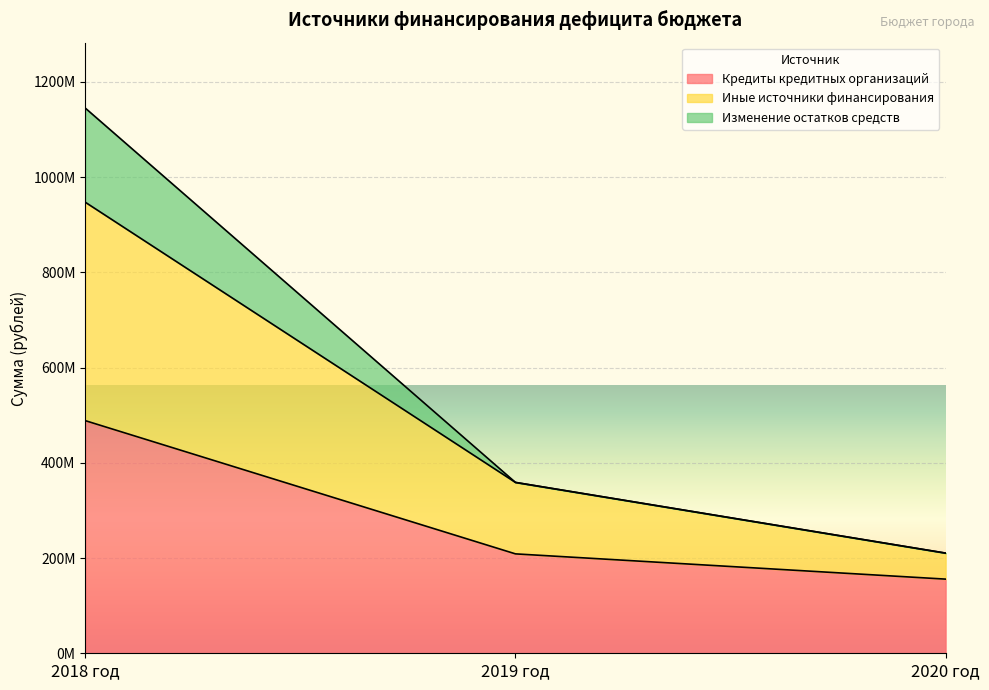

What is the label of the 3rd point from the right?

2018 год